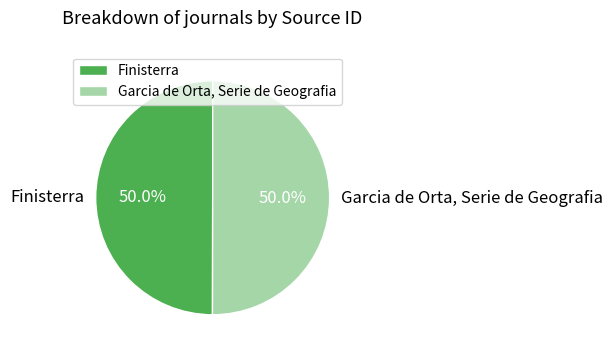

To the nearest percent, what is the combined percentage of Finisterra and Garcia de Orta, Serie de Geografia?

100%